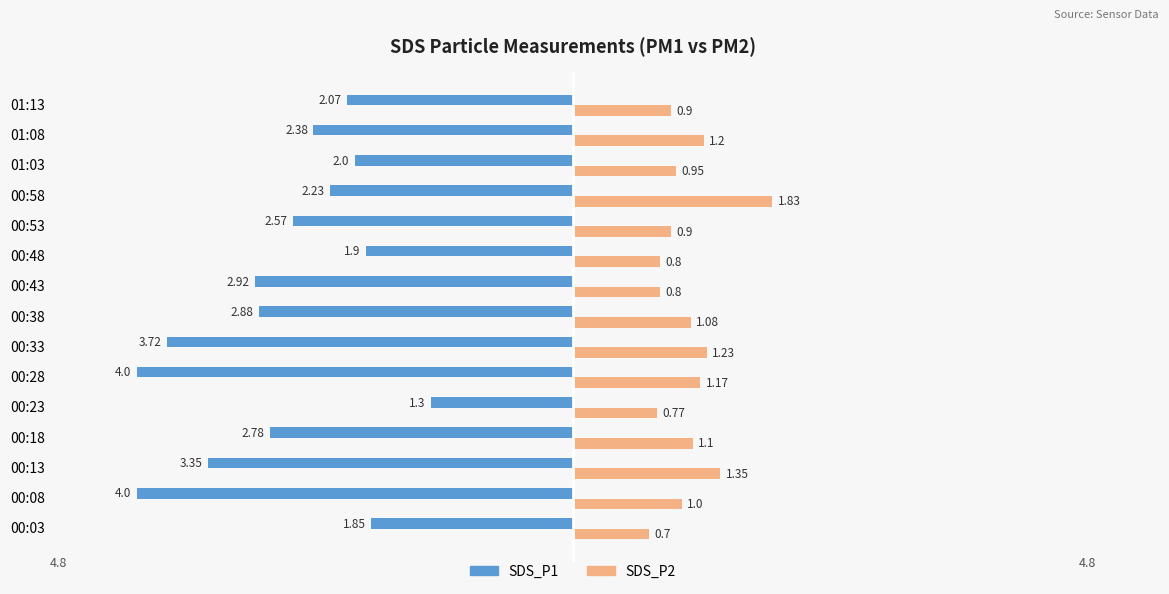

Which series has the largest total across all categories?

SDS_P2